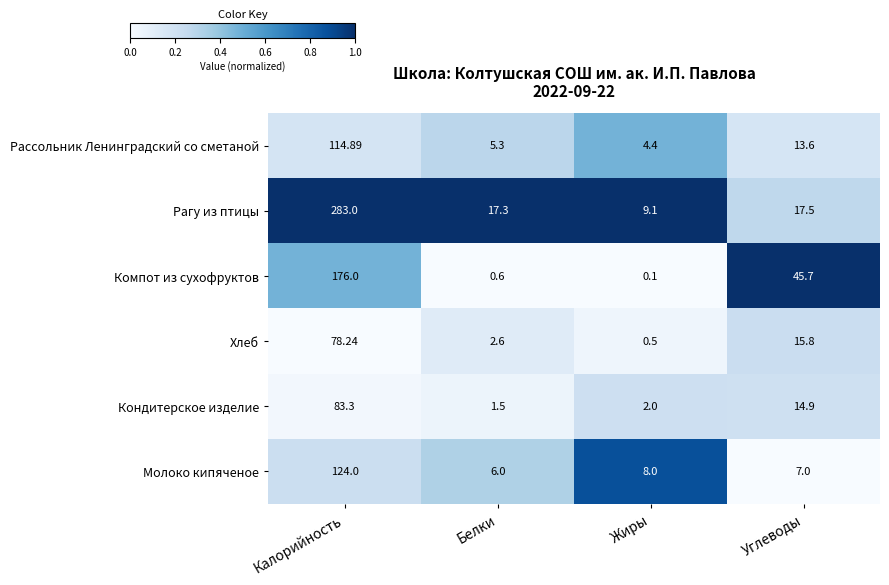

Which series has the largest total across all categories?

Рагу из птицы